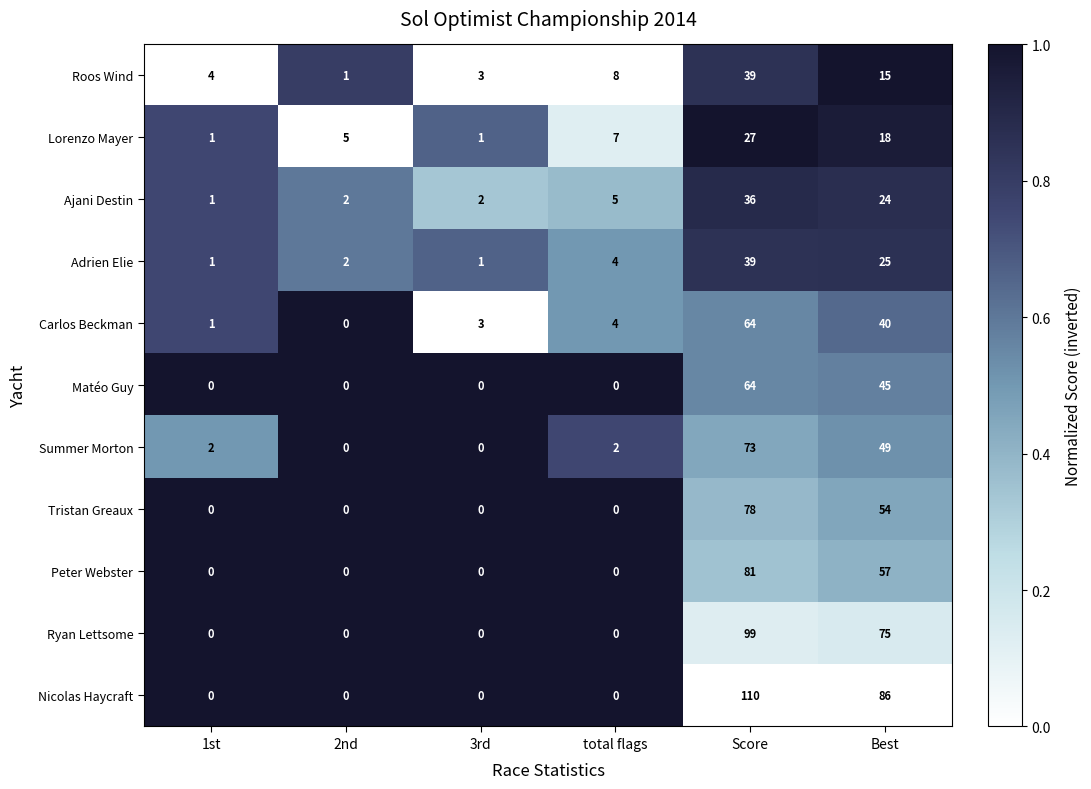

What is the total value across all series at total flags?

30